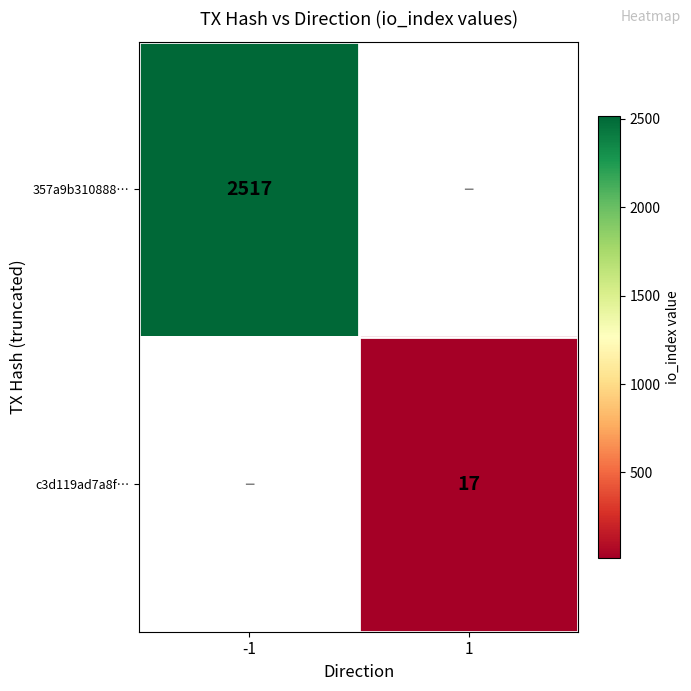

The 357a9b310888… series shows 2517 at -1. True or false?

True